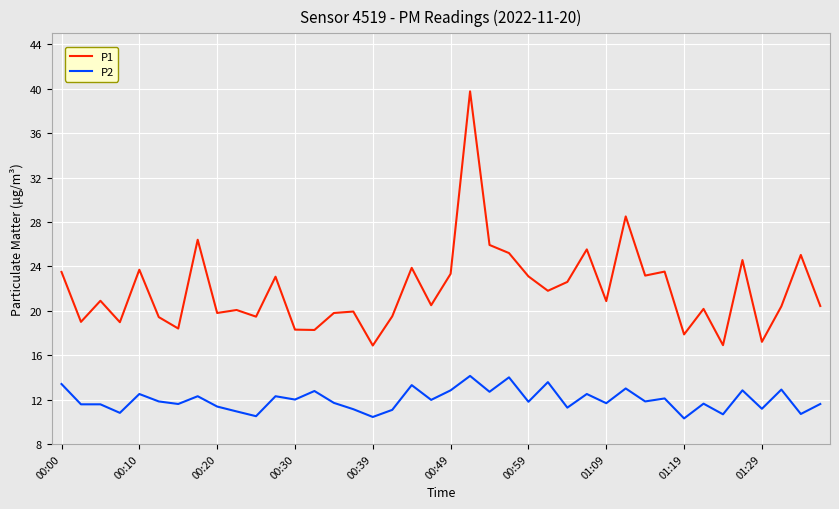

What is the greatest value displayed?

39.8